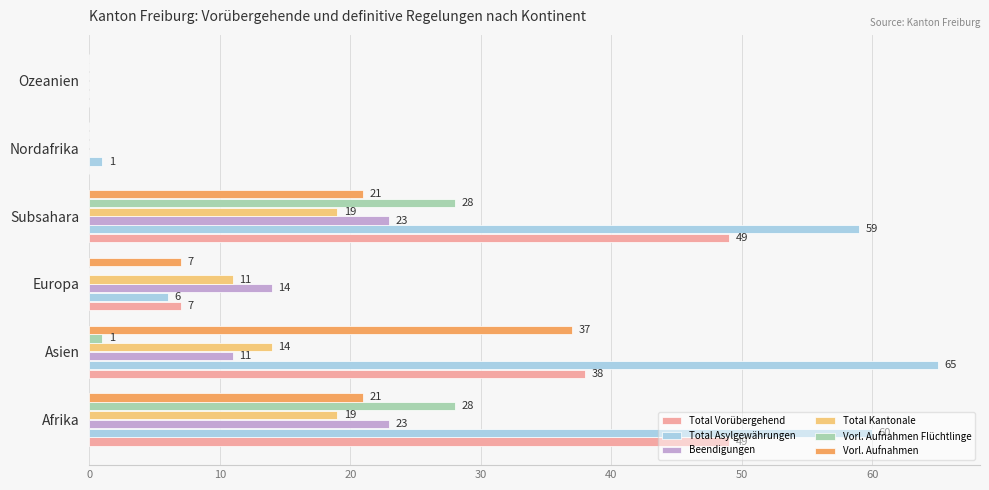

Which series changed the most between Subsahara and Nordafrika?

Total Asylgewährungen